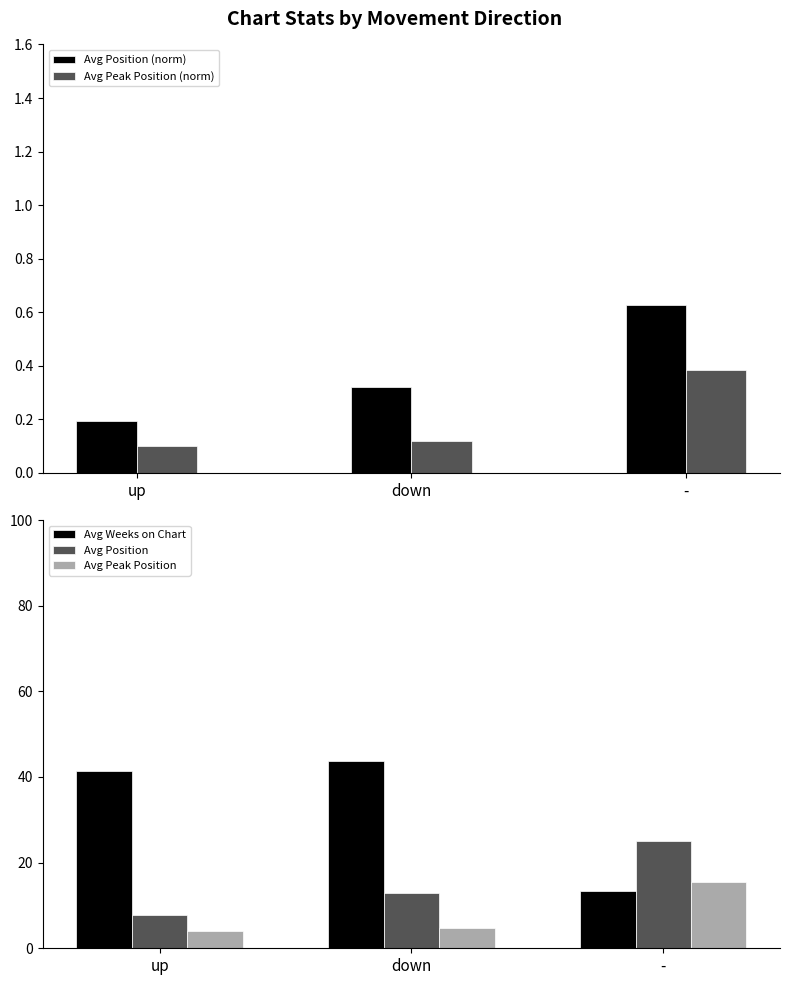

How many bars are there in total?

15